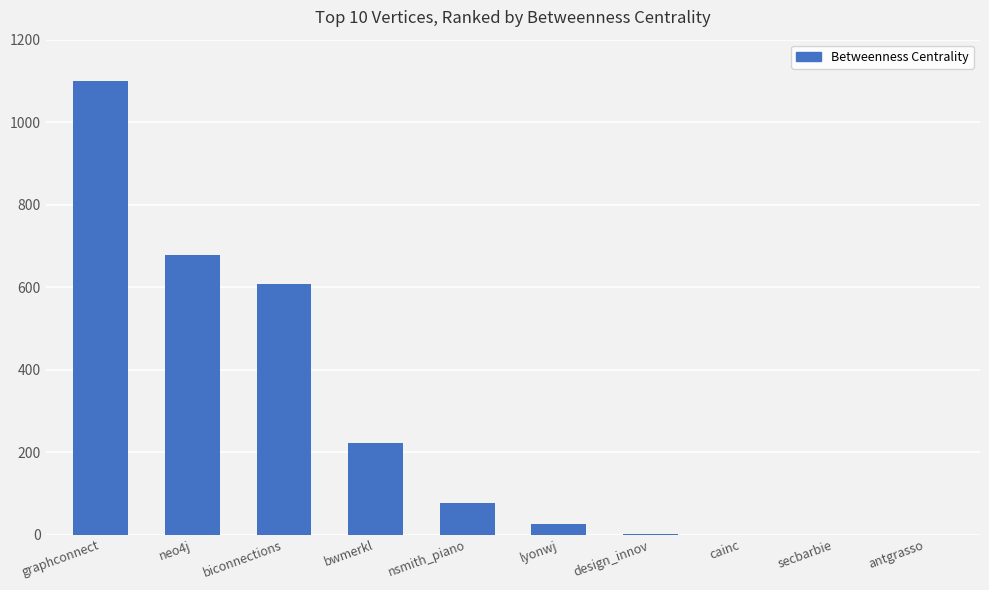

What is the change in value from bwmerkl to lyonwj?

-197